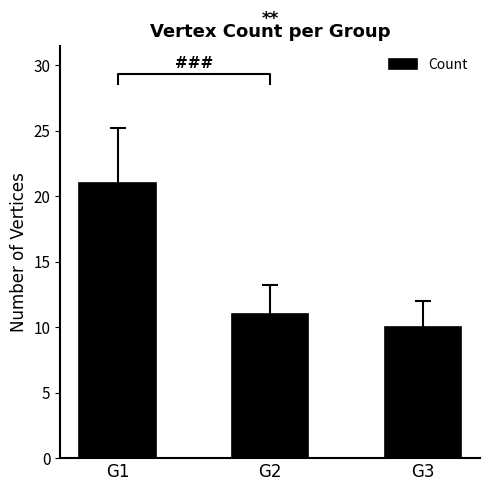

Reading left to right, what are all the values shown in this chart?

G1=21	G2=11	G3=10